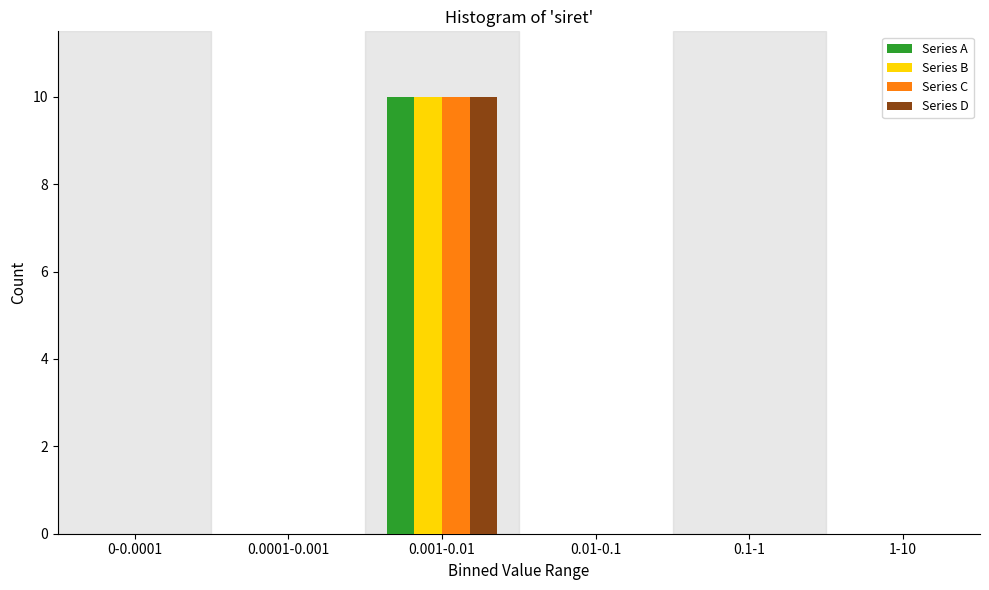

Reading left to right, list all the values displayed in this chart.

Series A: 0-0.0001=0	0.0001-0.001=0	0.001-0.01=10	0.01-0.1=0	0.1-1=0	1-10=0
Series B: 0-0.0001=0	0.0001-0.001=0	0.001-0.01=10	0.01-0.1=0	0.1-1=0	1-10=0
Series C: 0-0.0001=0	0.0001-0.001=0	0.001-0.01=10	0.01-0.1=0	0.1-1=0	1-10=0
Series D: 0-0.0001=0	0.0001-0.001=0	0.001-0.01=10	0.01-0.1=0	0.1-1=0	1-10=0